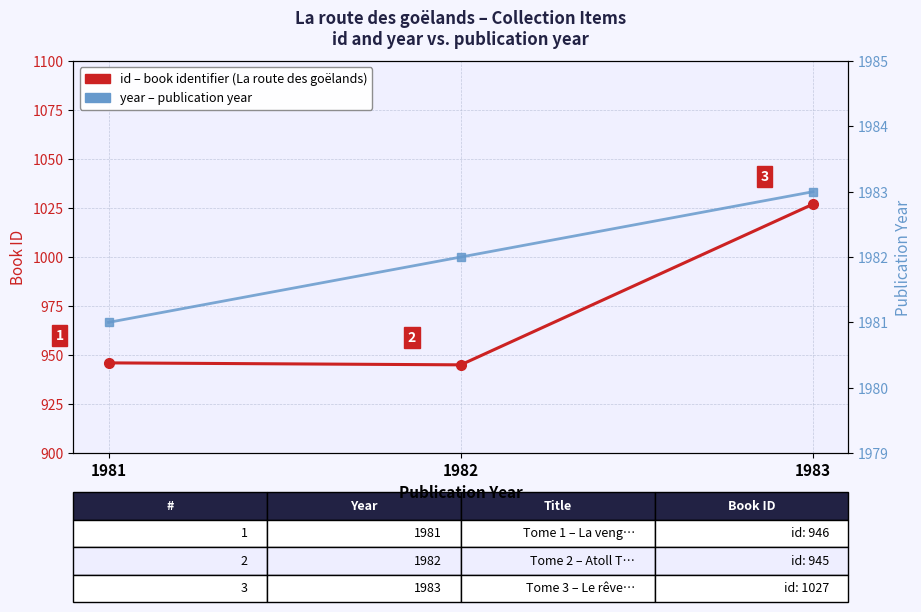

List the labels in order of id (book identifier) value, largest first.

1983, 1981, 1982